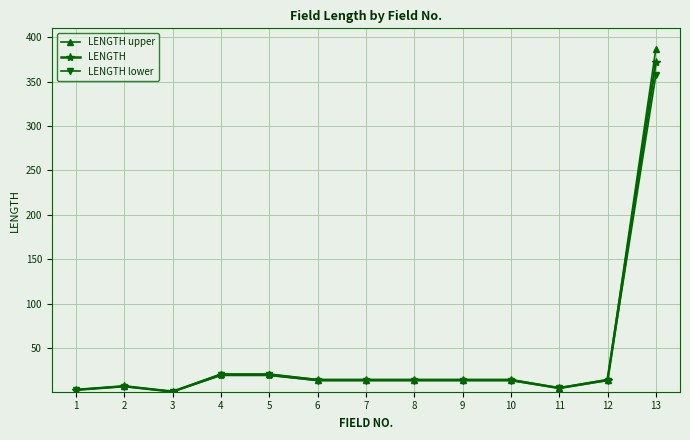

What is the total value across all series at 2?

21.0